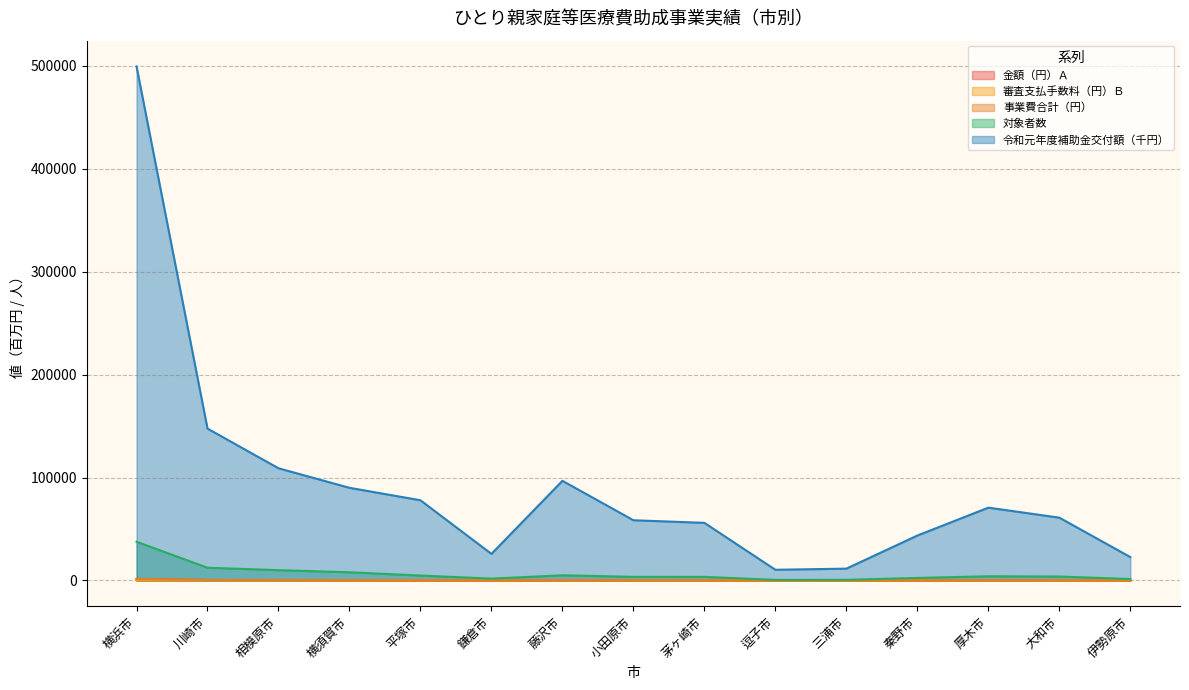

What is the greatest value displayed?

499495.0